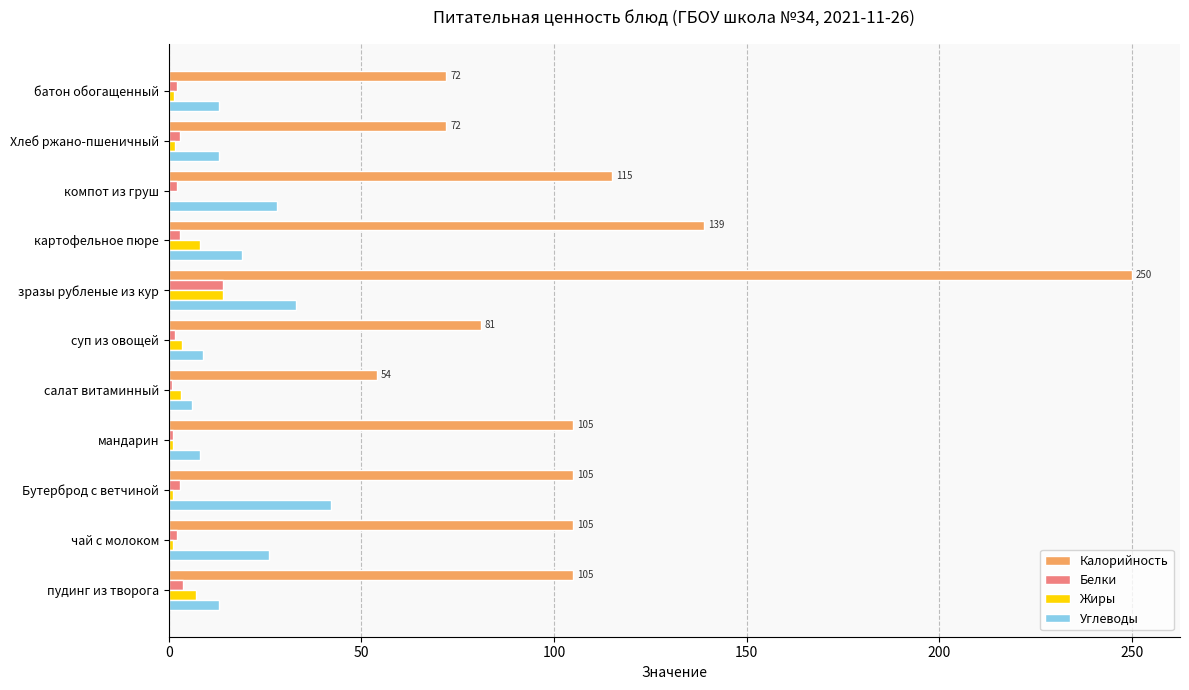

Between пудинг из творога and суп из овощей, which series saw the biggest shift?

Калорийность